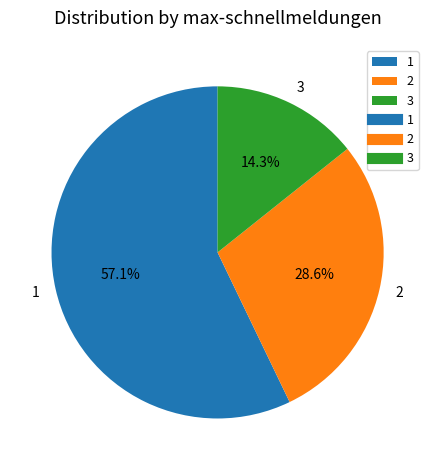

Combined, do 2 and 1 account for over 50%?

Yes